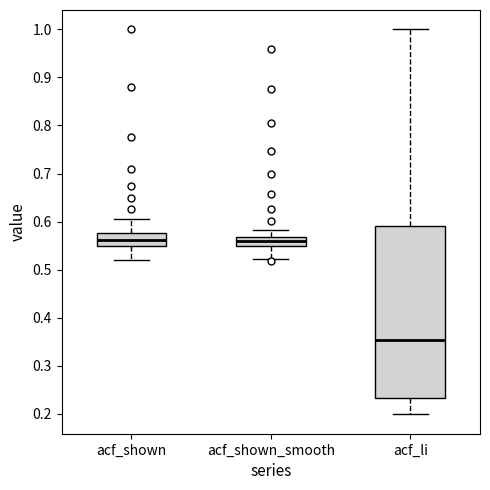

Where is the upper edge of the box for acf_li on the y-axis? The values are not printed on the chart, so give them approximately, as read against the axis.

0.59